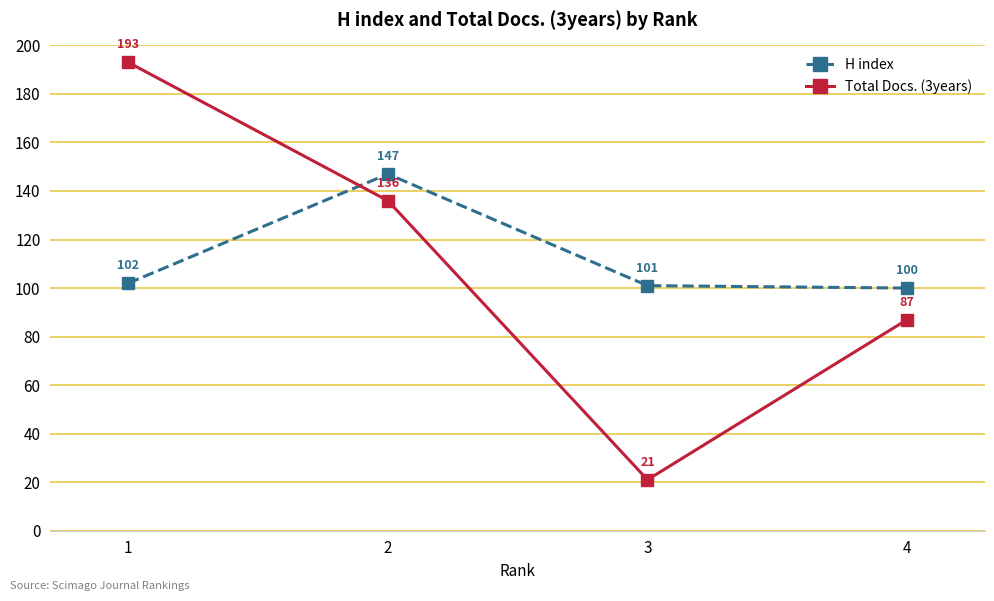

Is it true that H index equals 147 at 2?

True